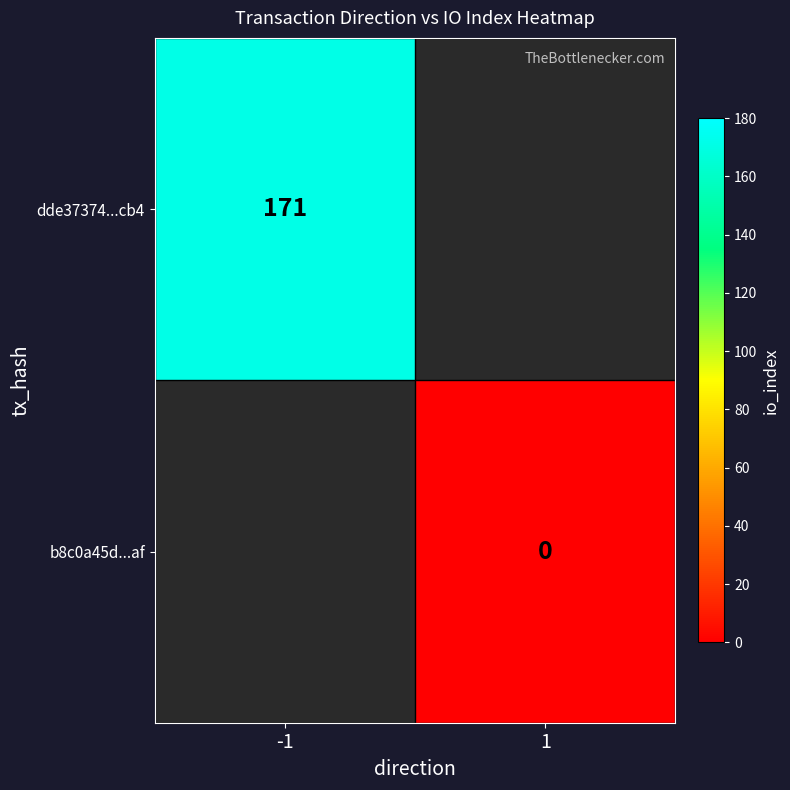

The dde37374...cb4 series shows 88 at -1. True or false?

False